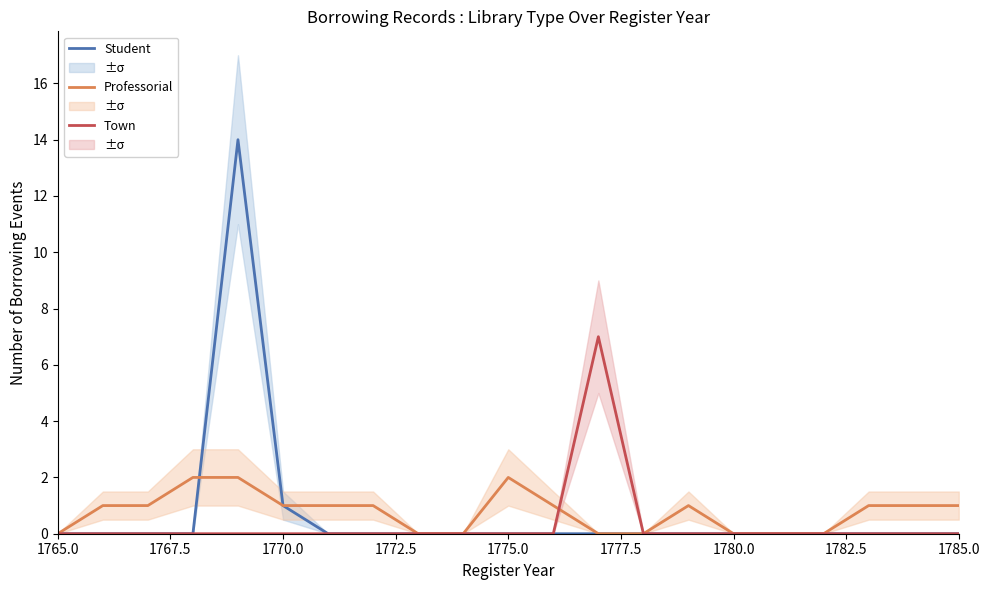

What is the difference between the maximum and second lowest values in the Professorial series?

2